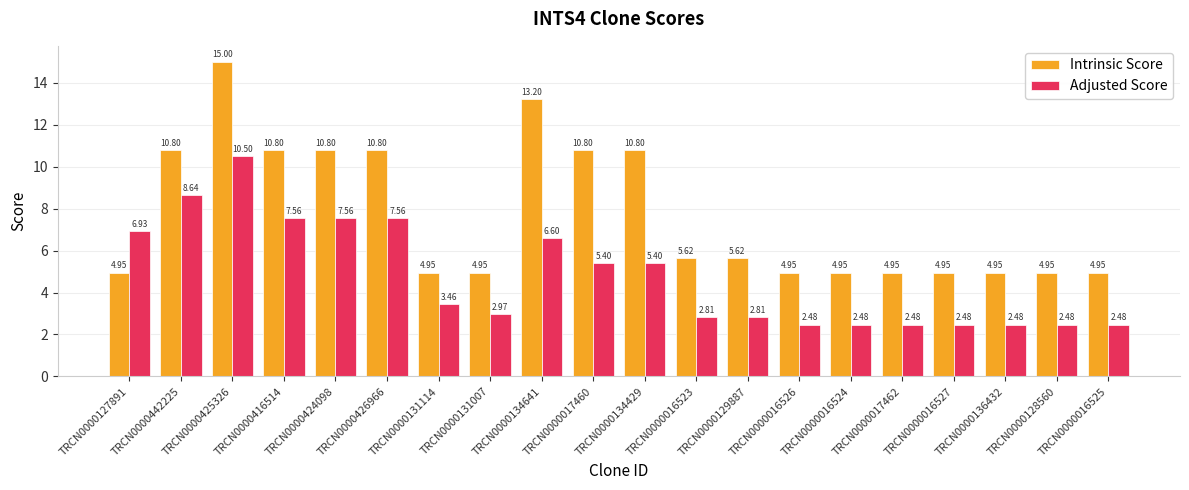

What is the total value across all series at TRCN0000136432?

7.4